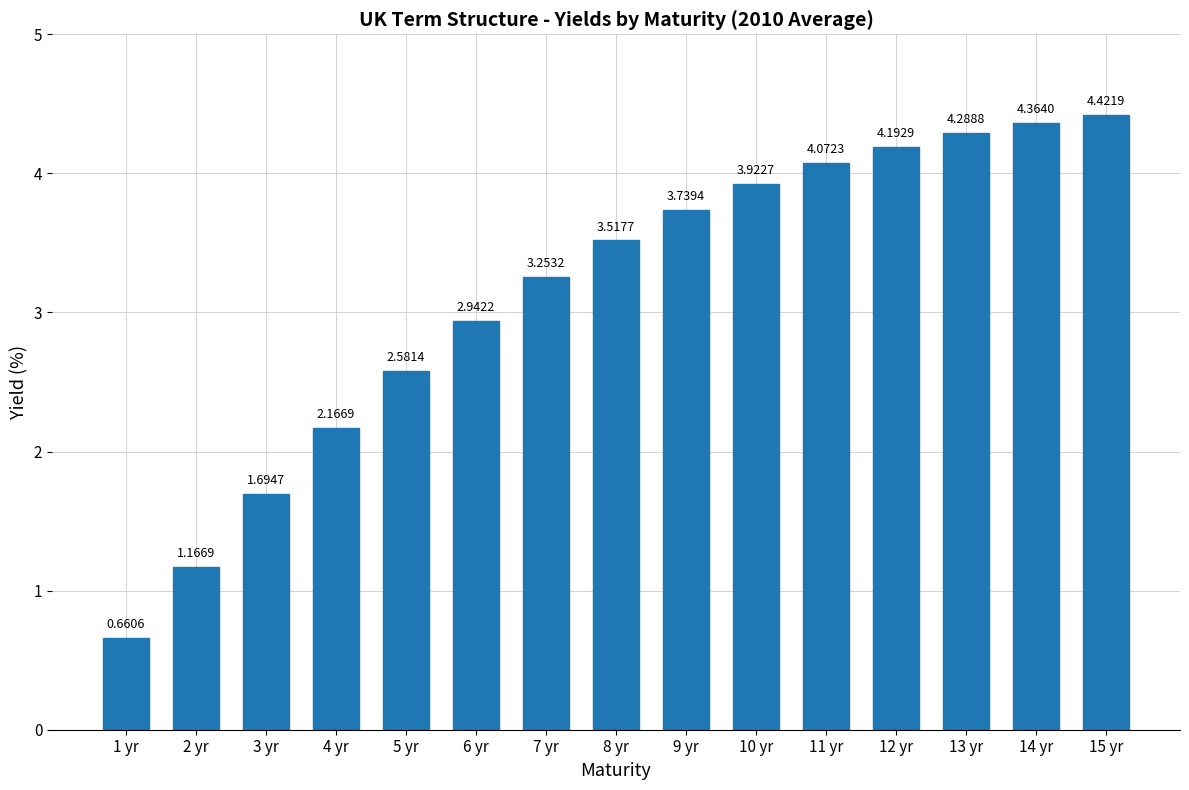

Between 1 yr and 10 yr, which is larger?

10 yr